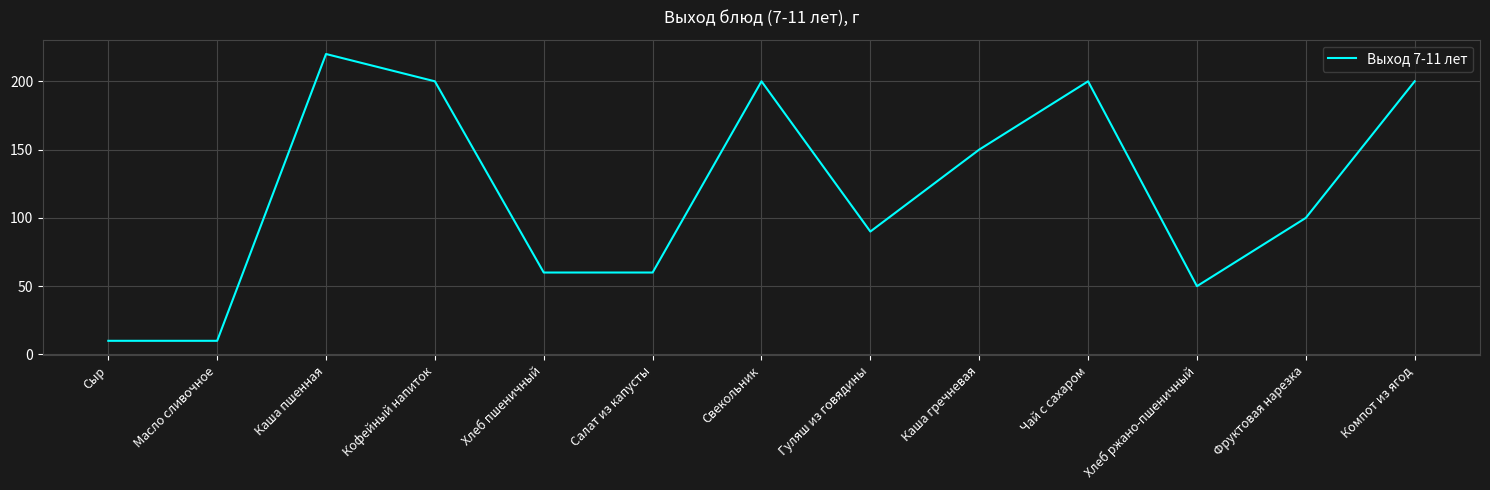

True or false: the data shows 150 at Каша гречневая.

True